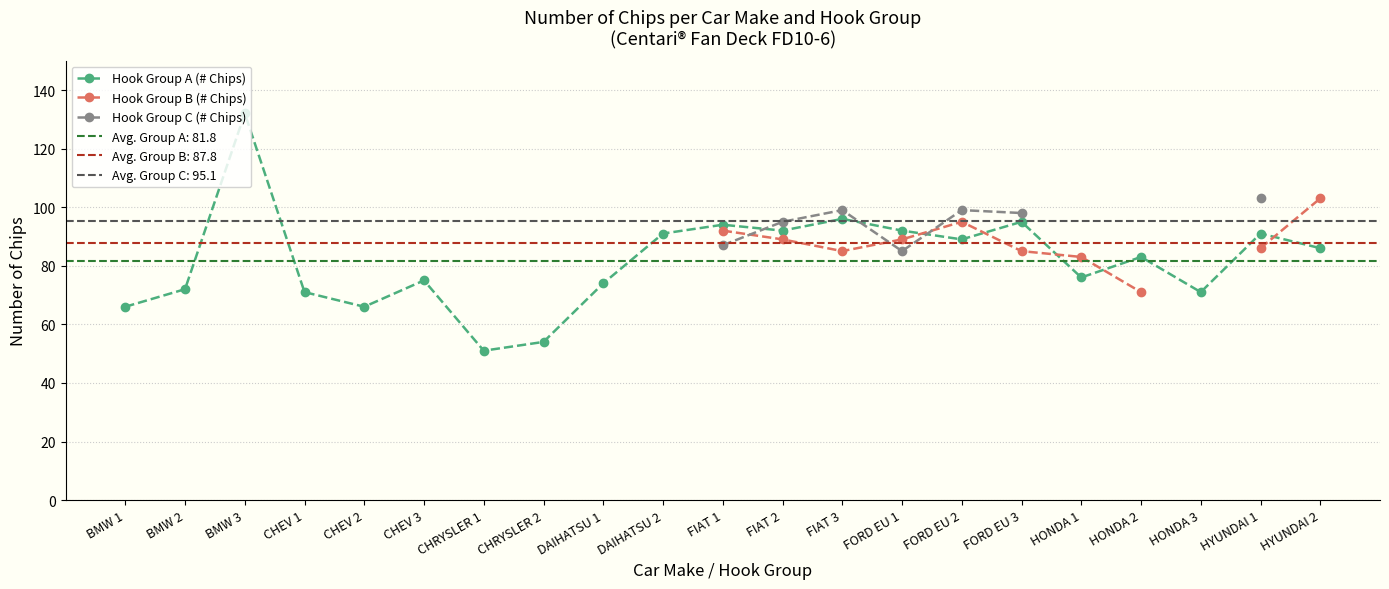

Which category has the highest value in the Hook Group A (# Chips) series?

BMW 3